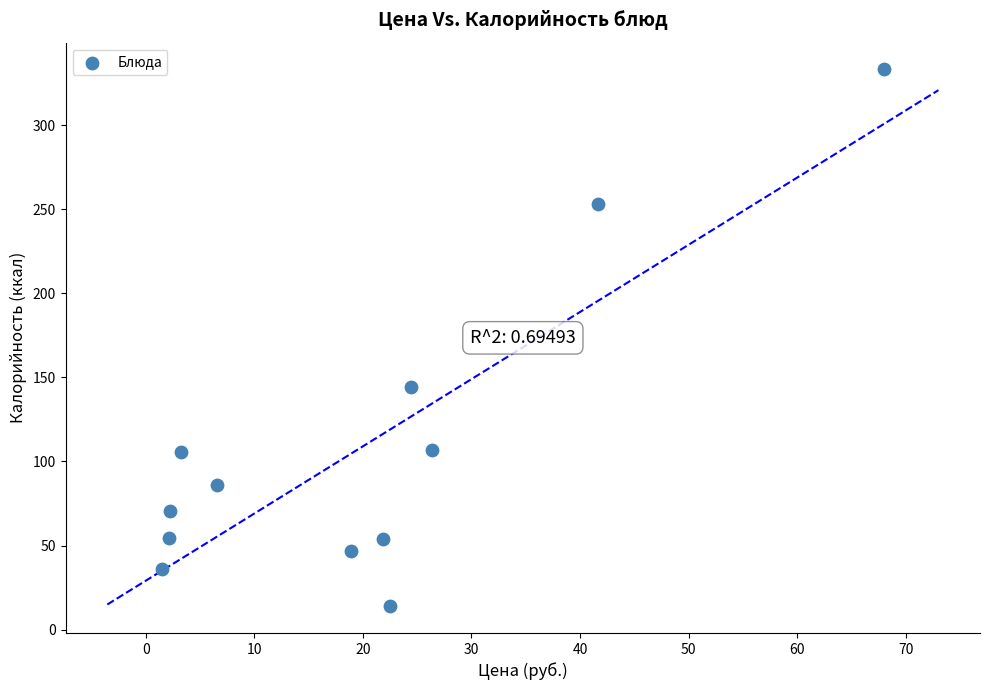

What Y value in the scatter plot is closest to 173?

144.0